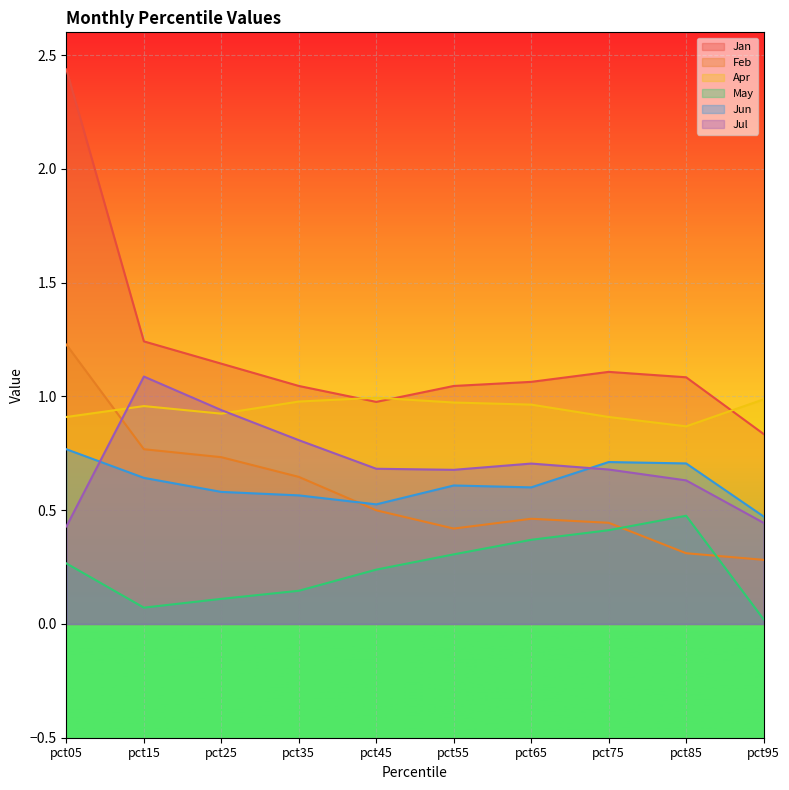

What are all the series names shown in the legend?

Jan, Feb, Apr, May, Jun, Jul